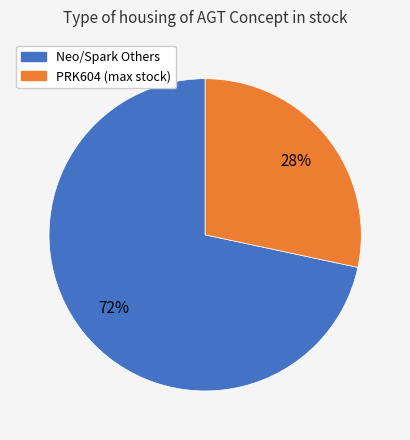

How many slices are in this pie chart?

2